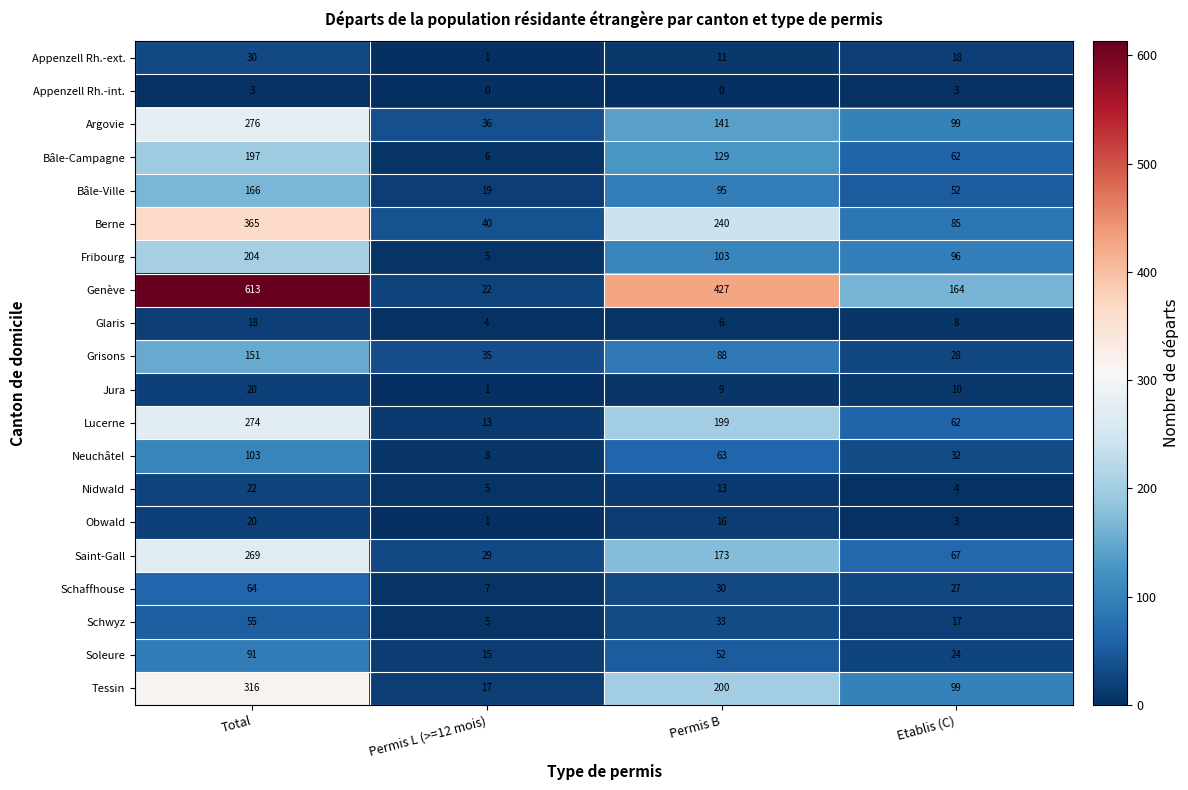

Rank the categories by Grisons value from highest to lowest.

Total, Permis B, Permis L (>=12 mois), Etablis (C)